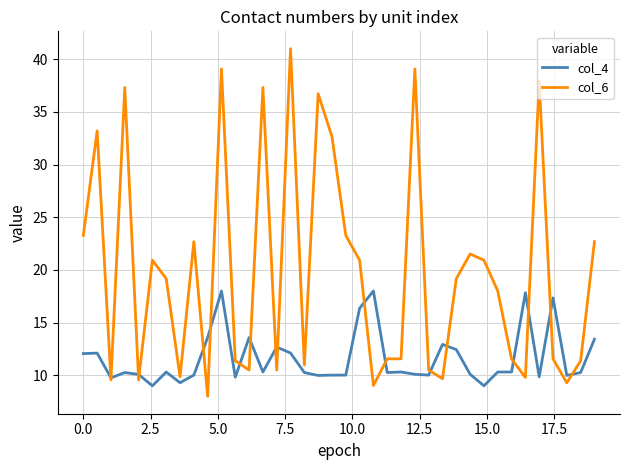

Which series has the largest total across all categories?

col_6